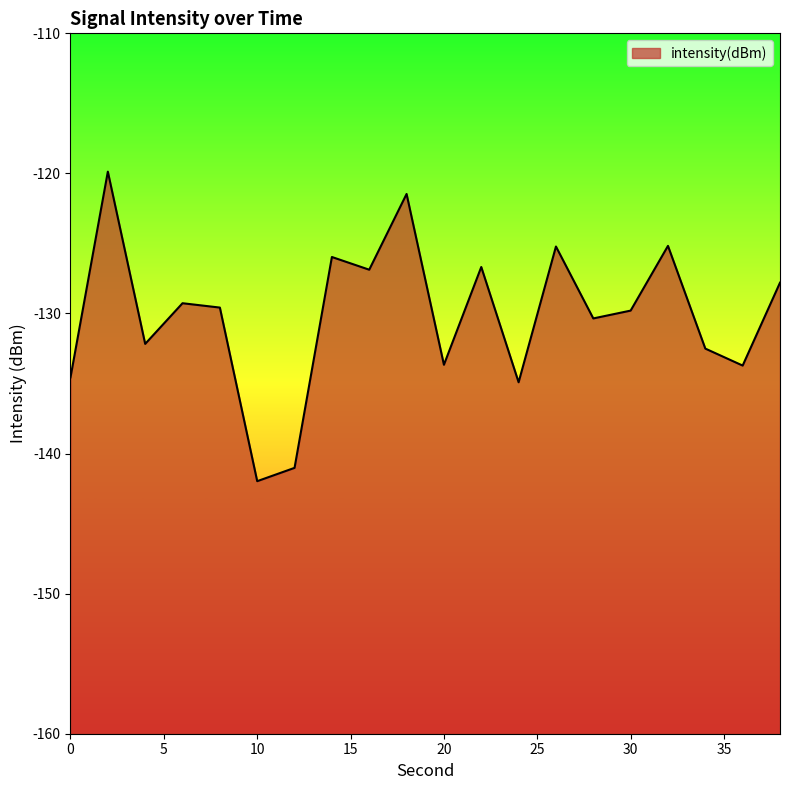

How many values are below -129?

12